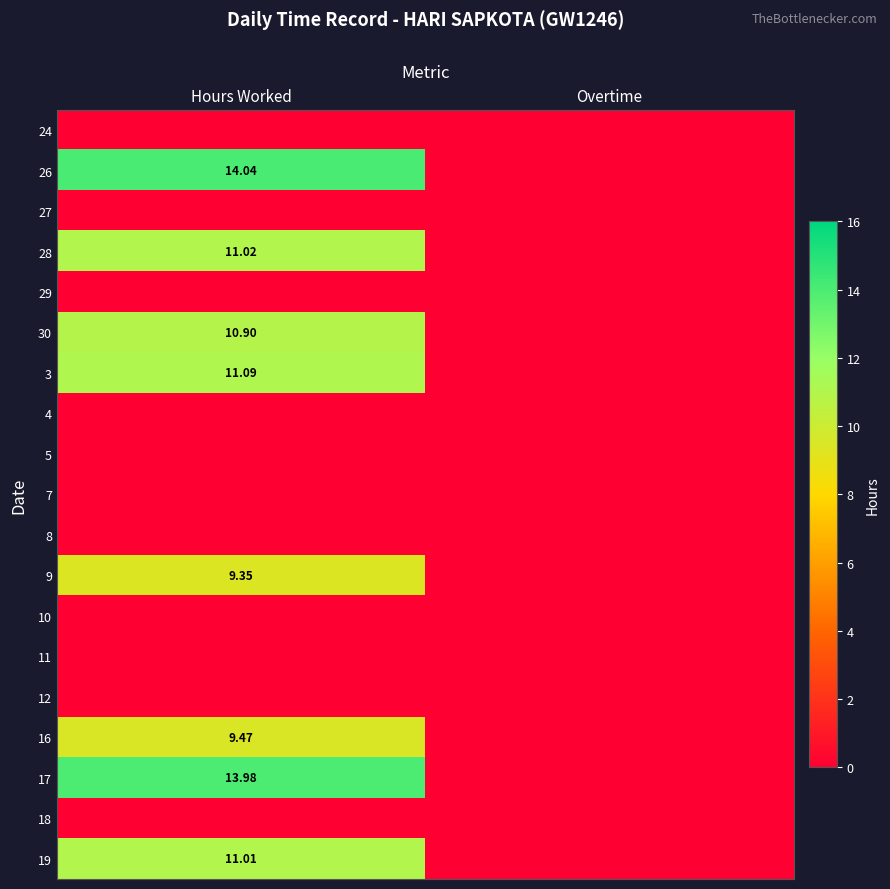

Which category has the highest value in the 16 series?

Hours Worked